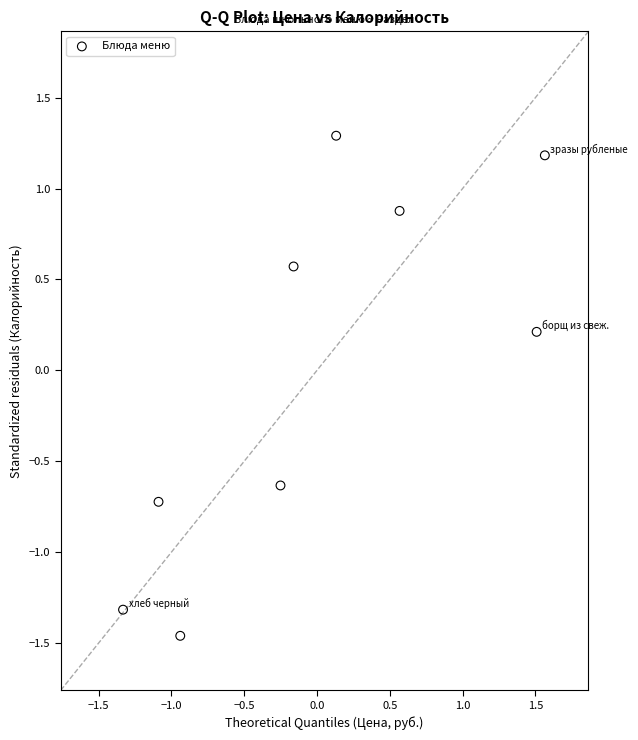

What is the range of X values (max minus min)?

2.9